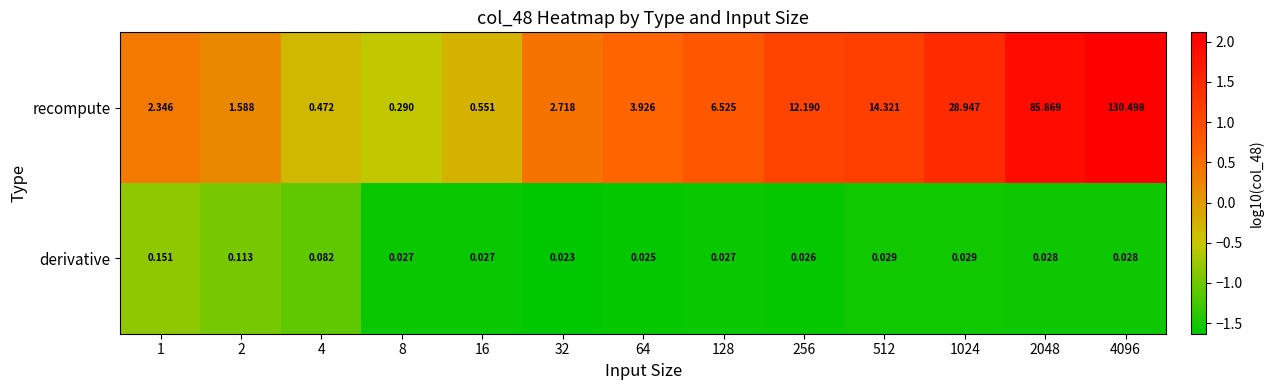

Rank the series by their maximum value, from lowest to highest.

derivative, recompute